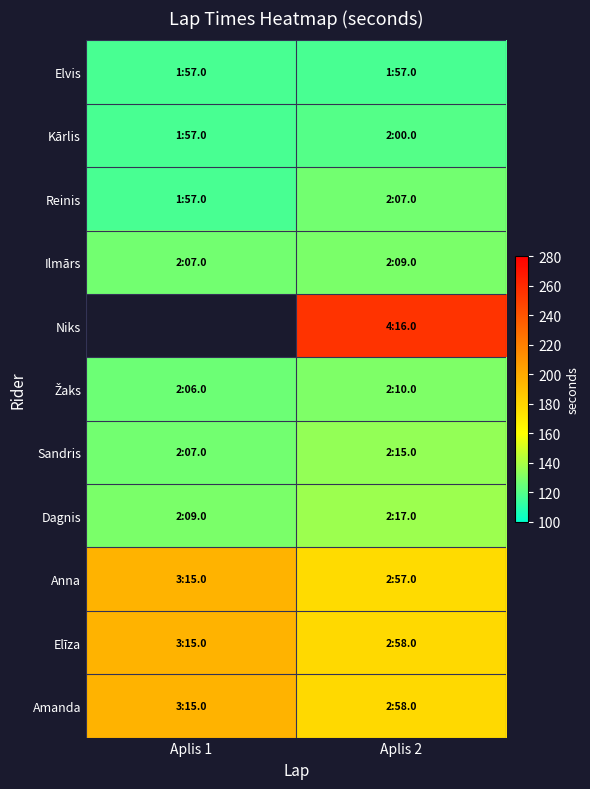

At how many categories does at least one series exceed 145?

2